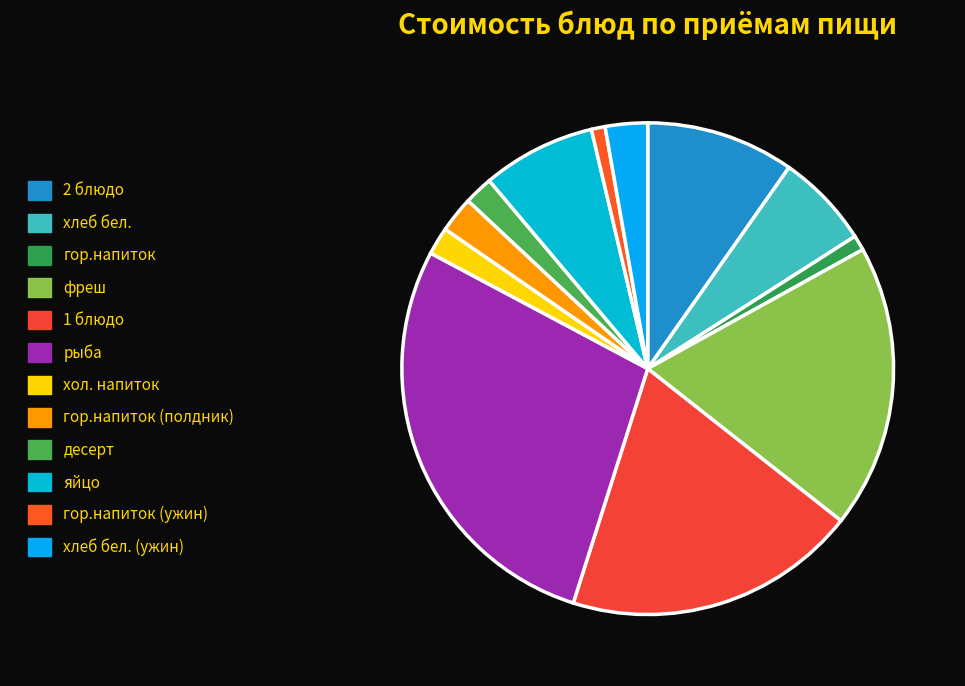

Count the number of slices in the pie.

12